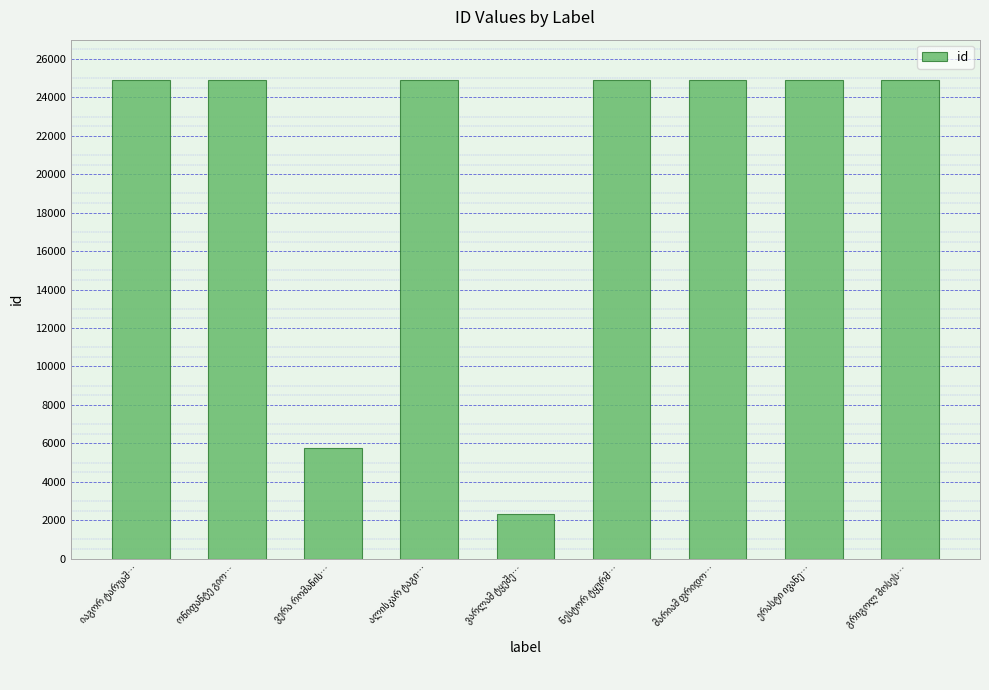

How many bars are there in total?

9